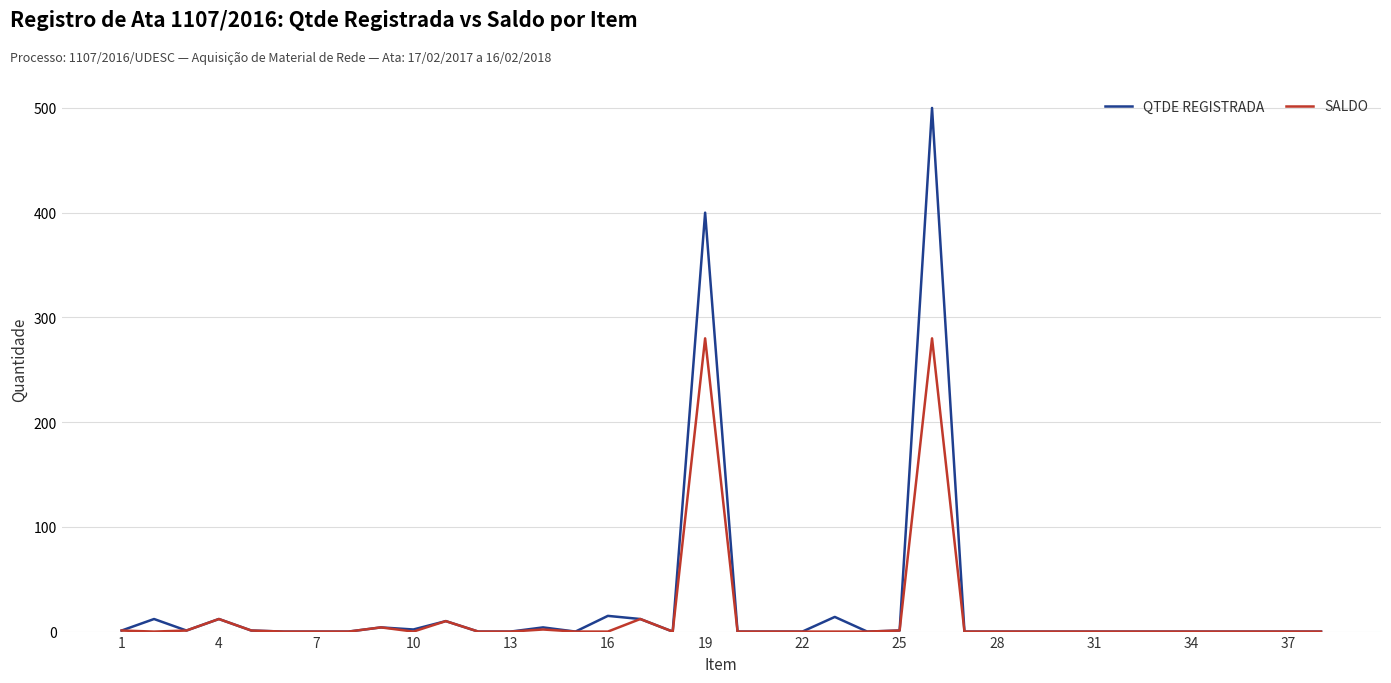

How many values in the SALDO series exceed 0?

11